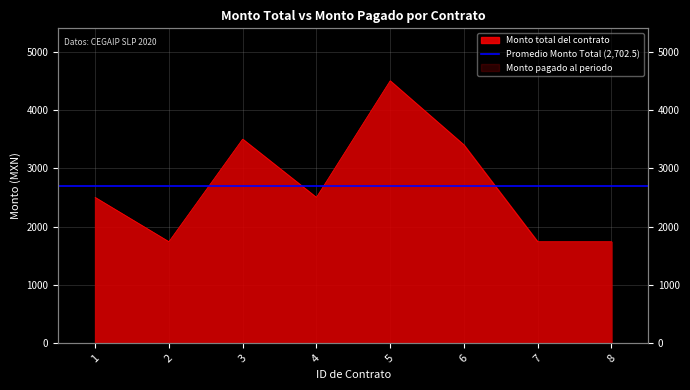

What is the change in value from 2 to 4?

+760